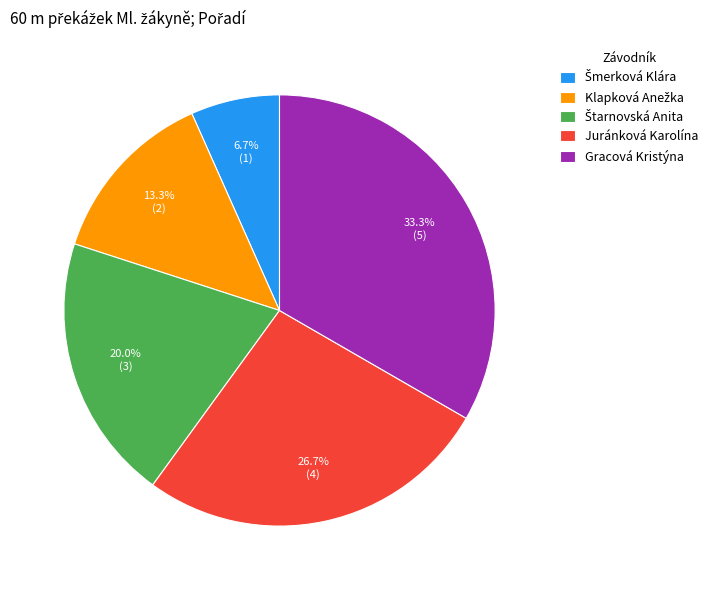

What percentage is NOT represented by Juránková Karolína?

73.3%